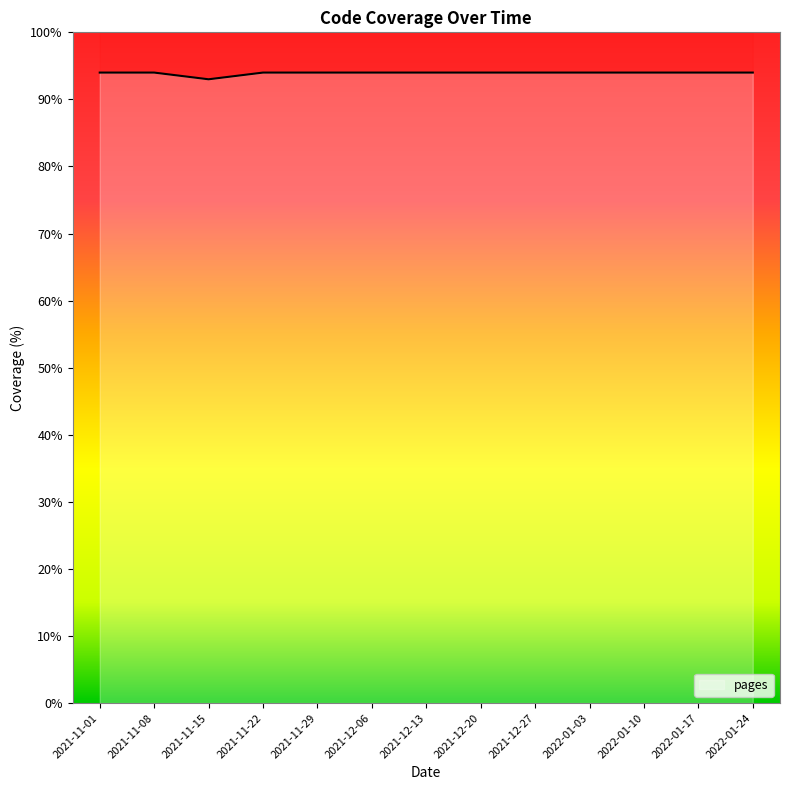

What is the label of the 2nd point from the left?

2021-11-08